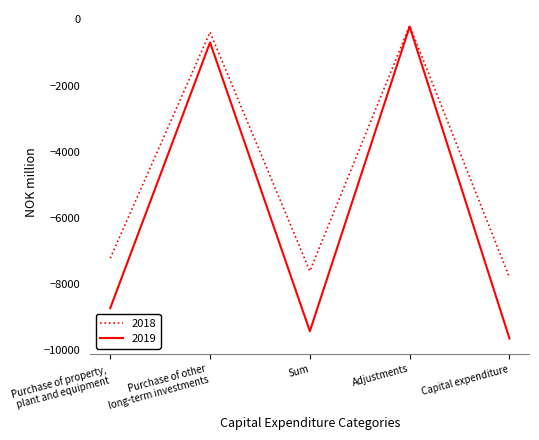

Is it true that 2018 equals -13278 at Capital expenditure?

False